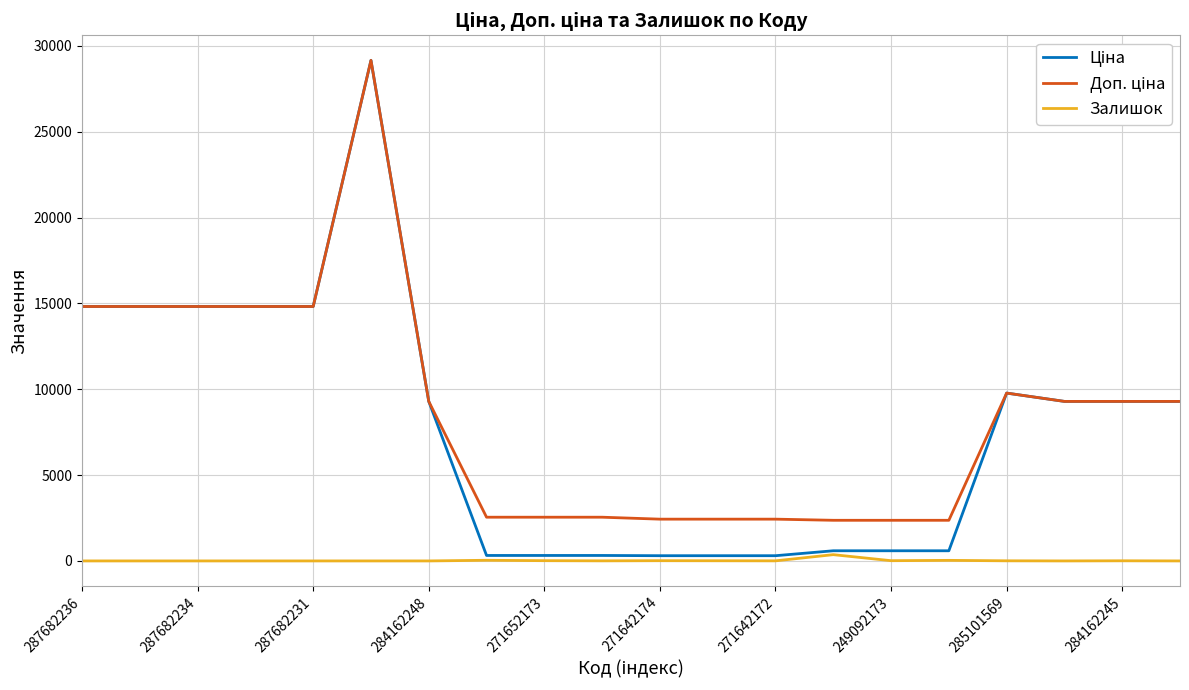

Which category has the lowest value across all series?

287682236